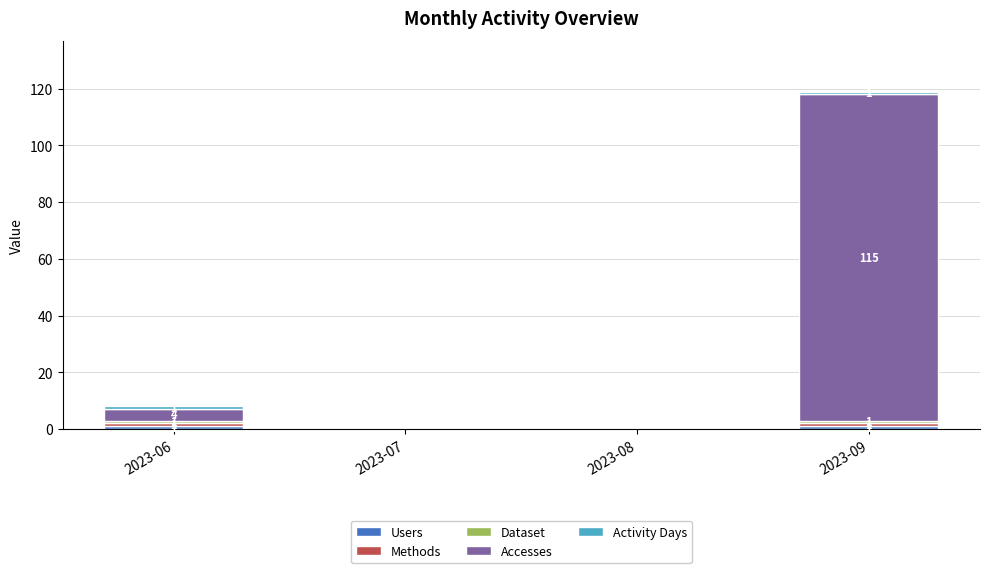

What is the total value across all series at 2023-09?

119